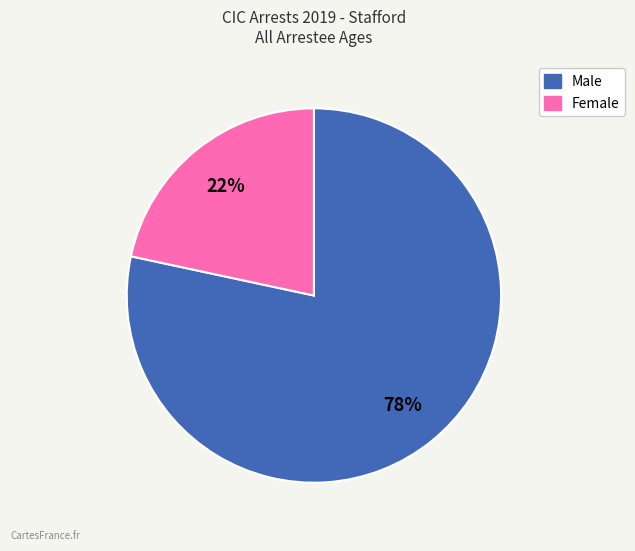

To the nearest percent, what is the average slice percentage?

50%